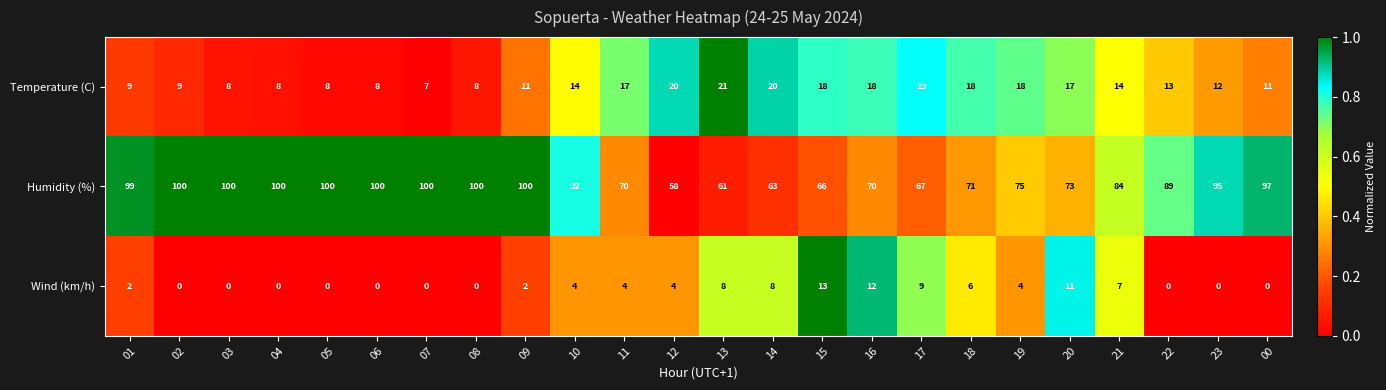

The Humidity (%) series shows 100 at 08. True or false?

True